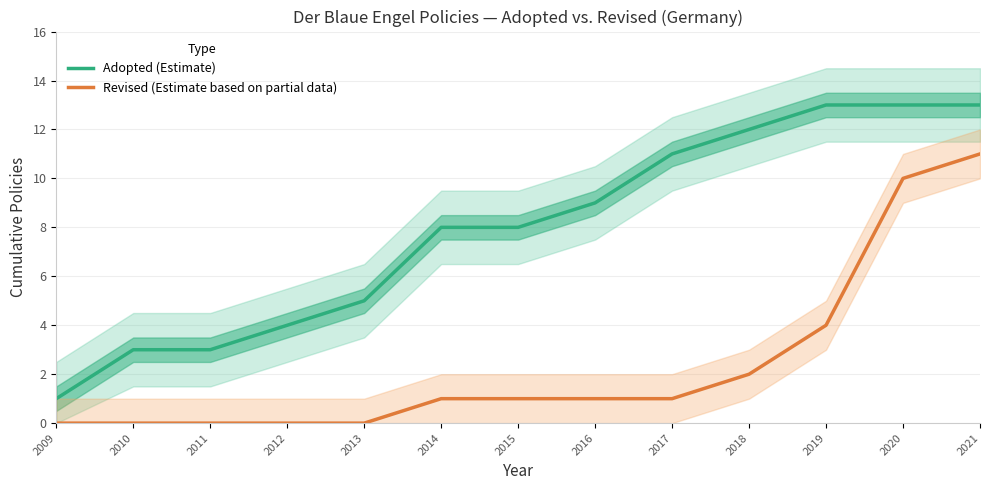

True or false: Revised (Estimate based on partial data) and Adopted (Estimate) cross at least once.

False